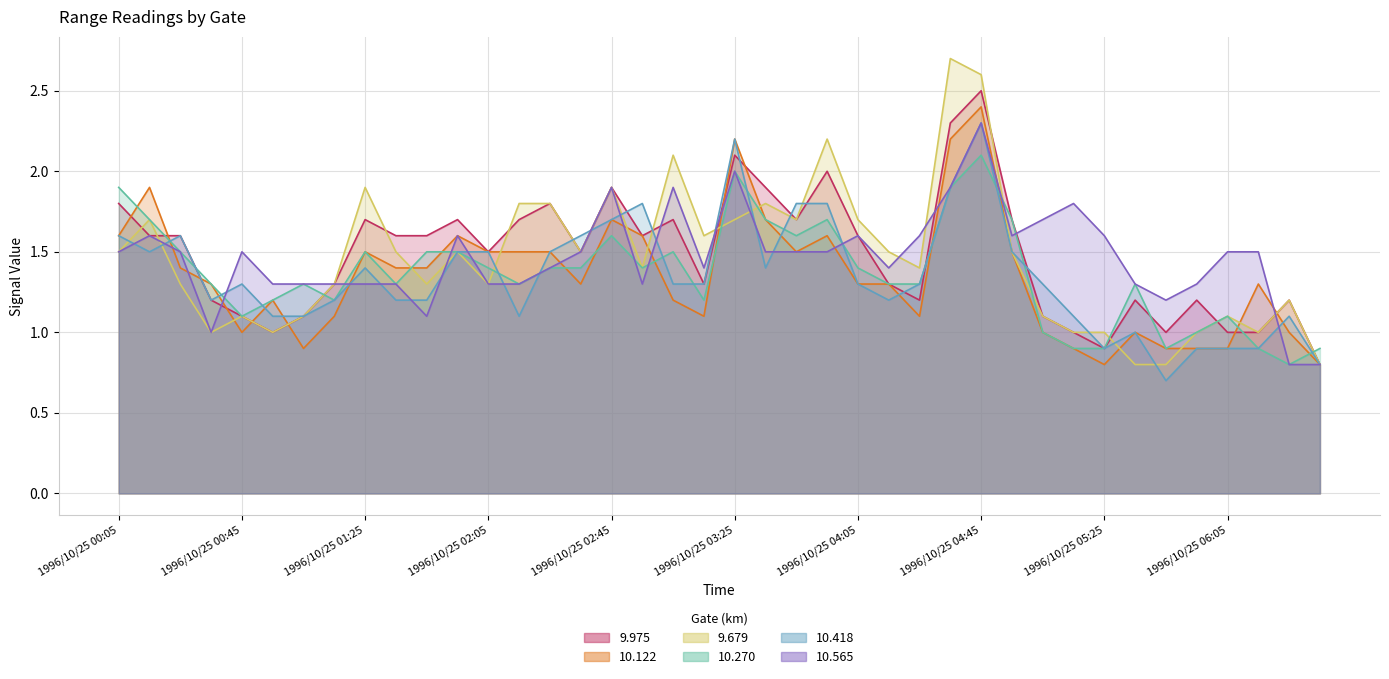

Is it true that 10.122 equals 1.7 at 1996/10/25 03:35?

True